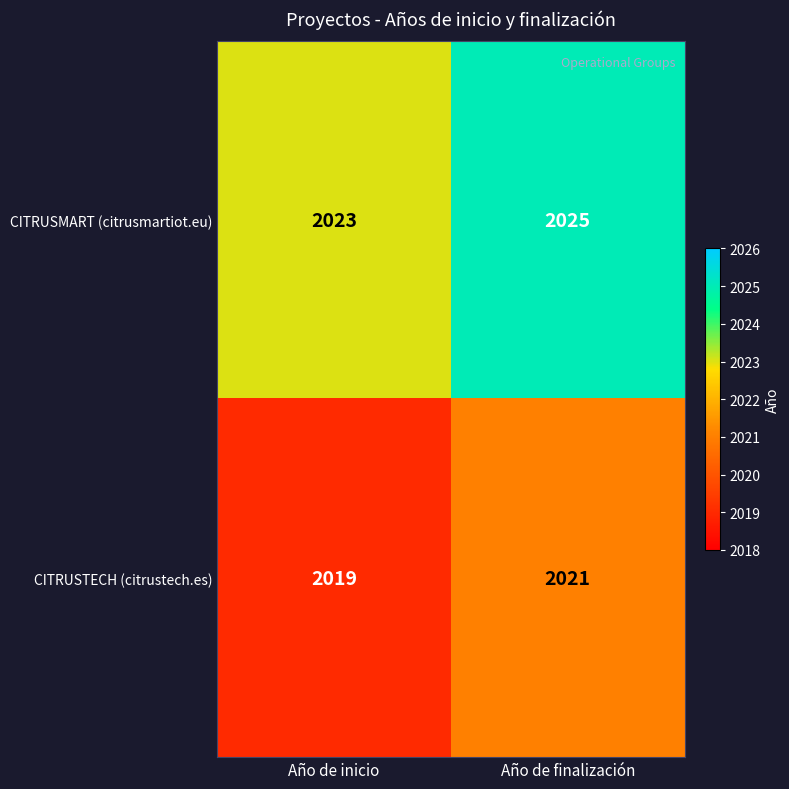

What is the average value of the CITRUSMART (citrusmartiot.eu) series?

2024